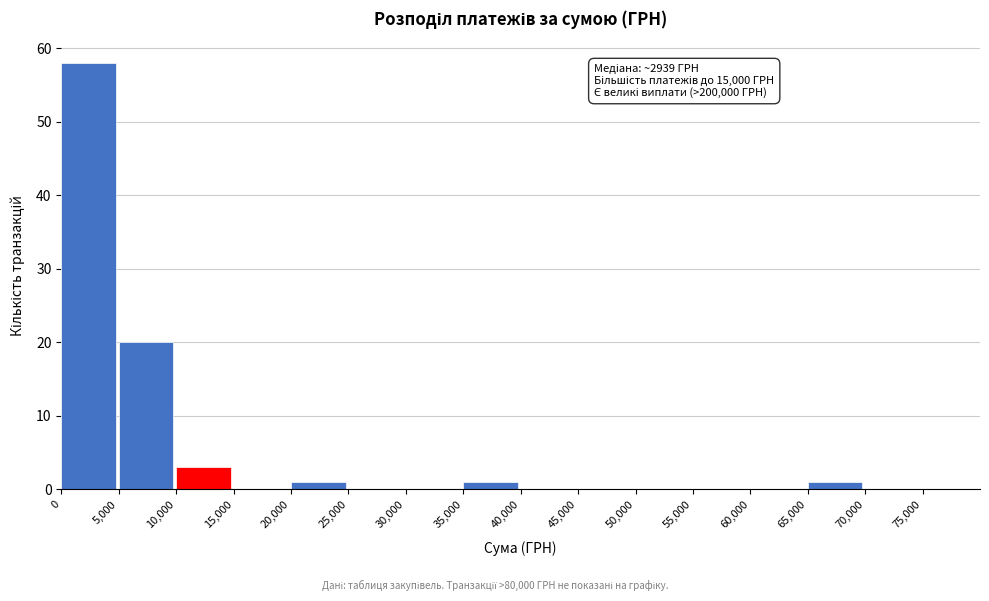

Over which range of the x-axis is the bar tallest?

0 to 5000